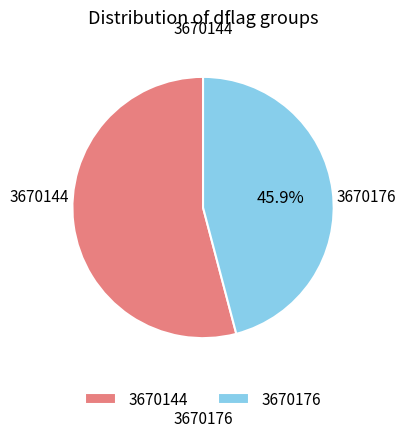

To the nearest percent, what percentage of the pie is 3670176?

46%